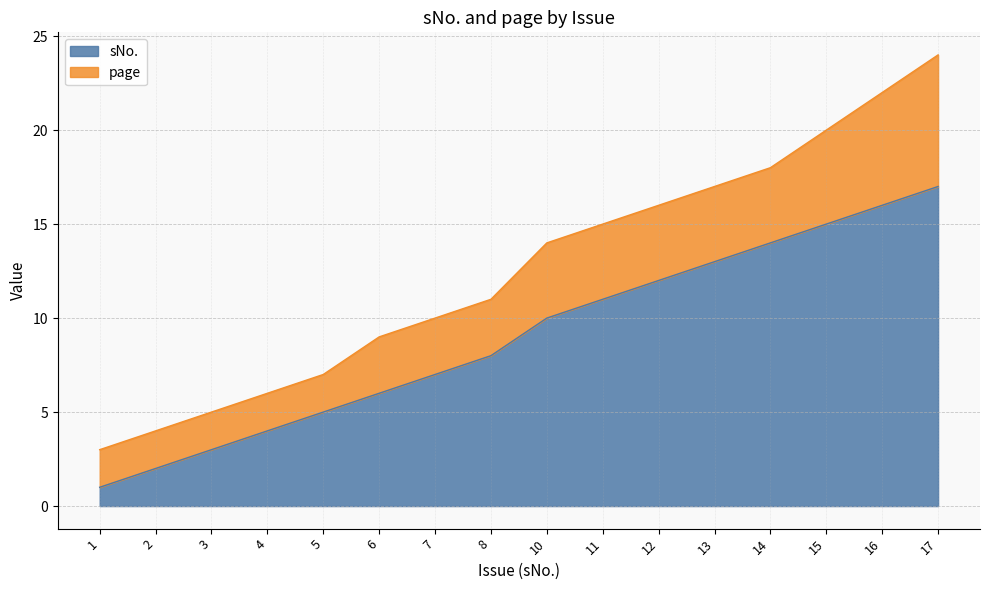

Does the chart have visible grid lines?

Yes